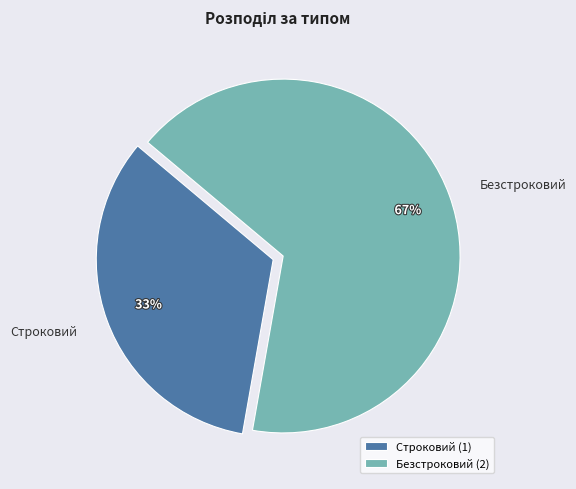

True or false: Строковий accounts for 33% of the total.

True